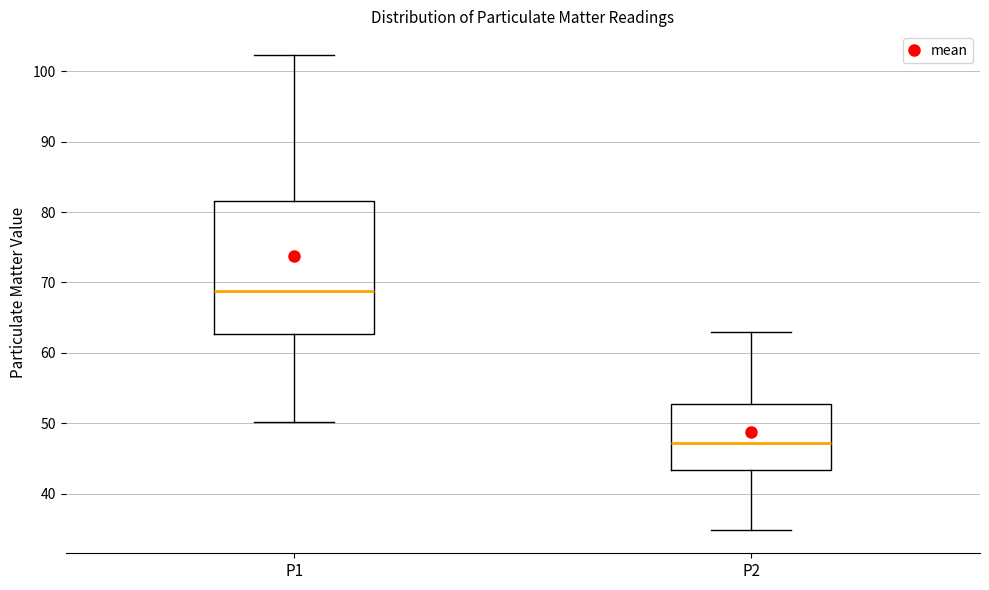

Where is the upper edge of the box for P1 on the y-axis? The values are not printed on the chart, so give them approximately, as read against the axis.

81